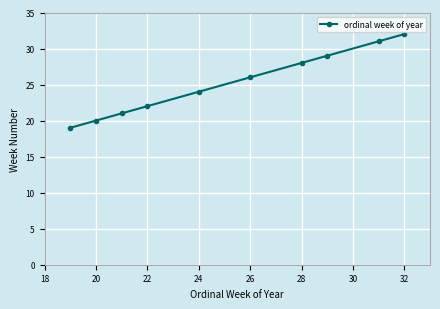

What is the smallest value displayed?

19